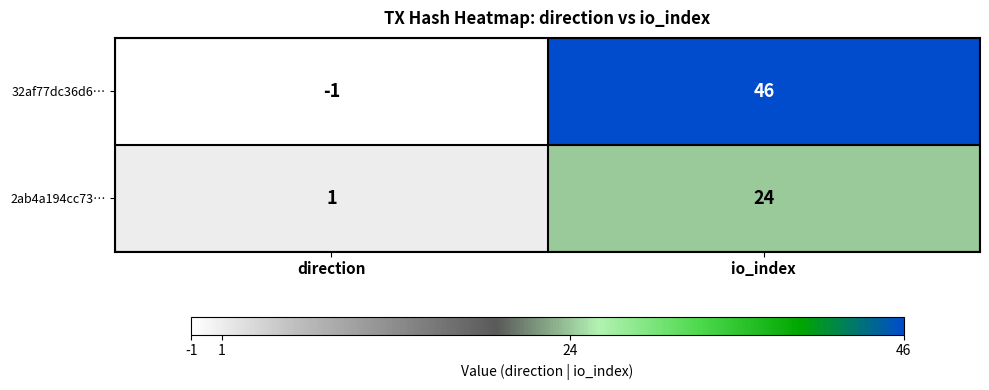

How many positive values does the 32af77dc36d6… series have?

1